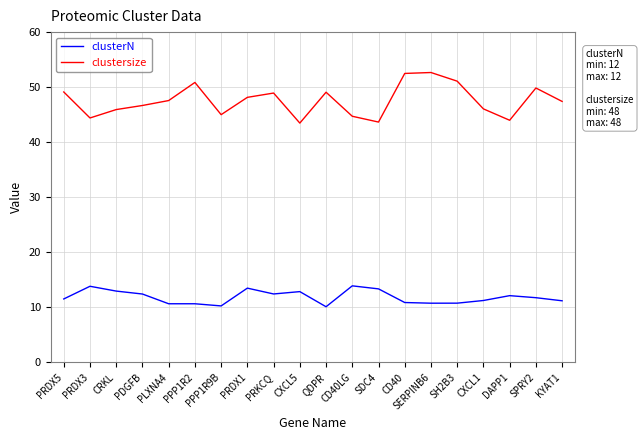

What is the smallest value displayed?

10.1